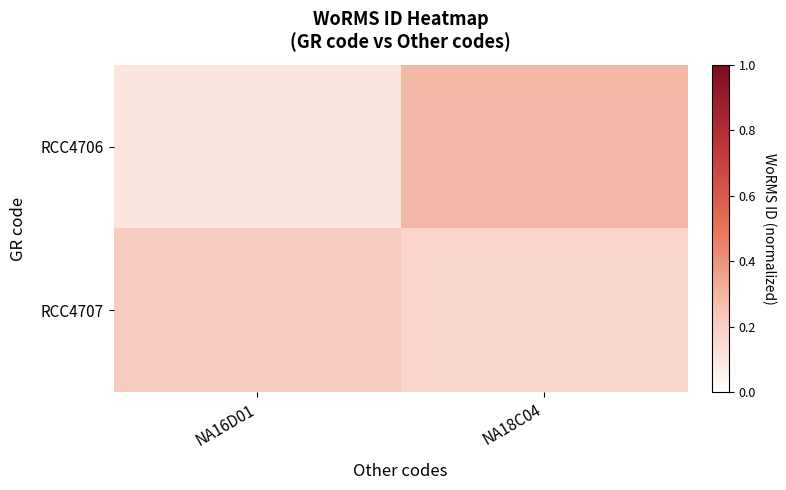

Between NA16D01 and NA18C04, which is larger?

NA18C04